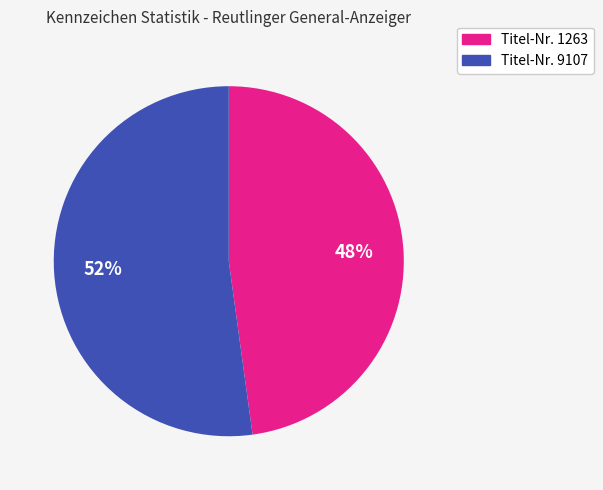

Is there a majority slice in this chart?

Yes